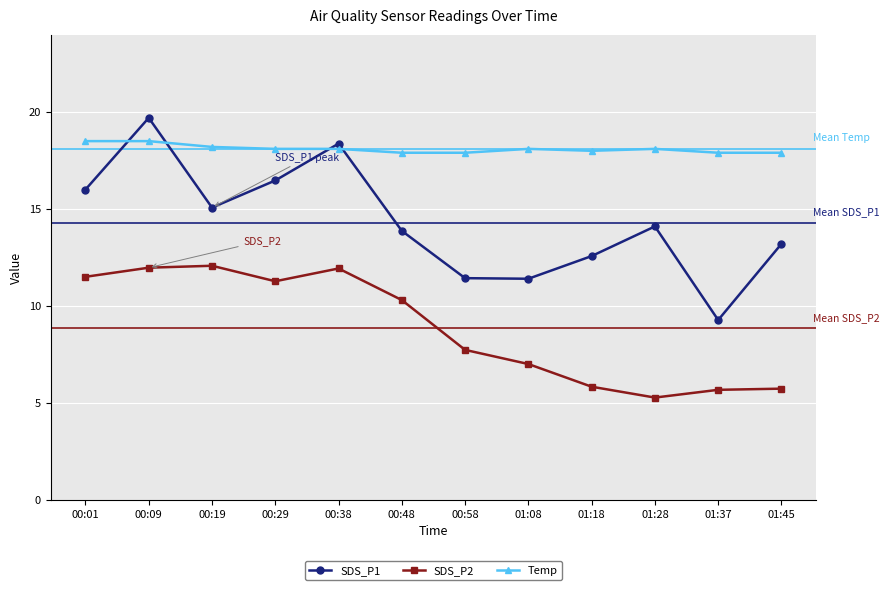

What is the highest value of the SDS_P2 series?

12.1